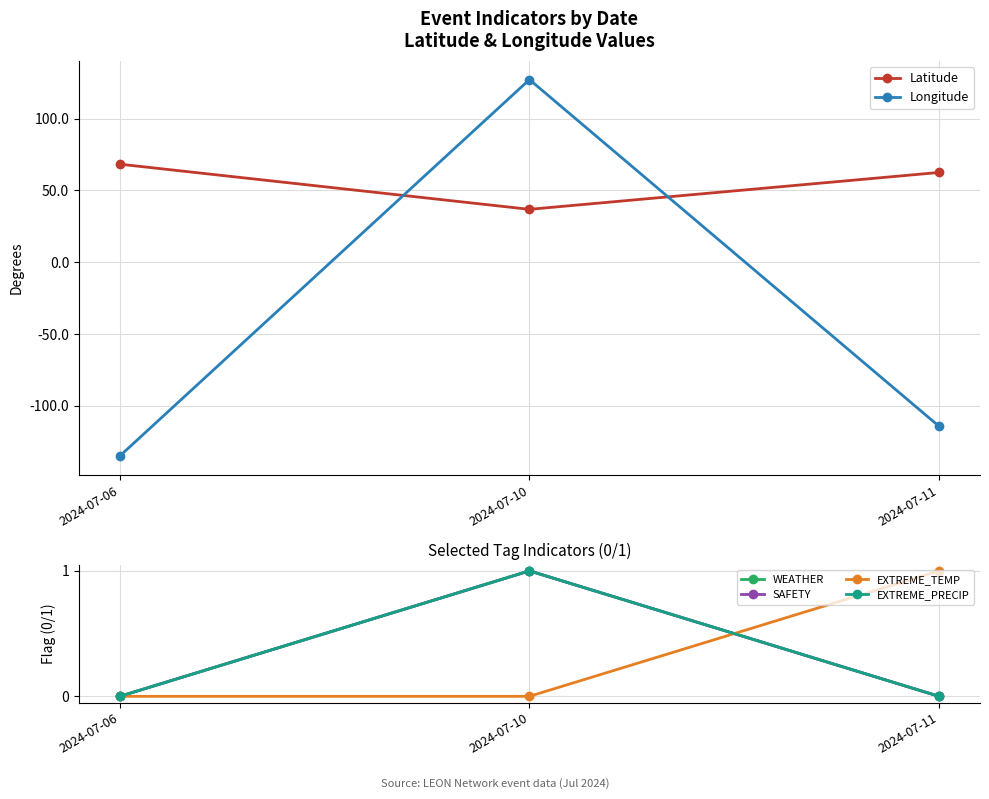

Rank the series at 2024-07-11 from highest to lowest value.

Latitude, EXTREME_TEMP, WEATHER, SAFETY, EXTREME_PRECIP, Longitude